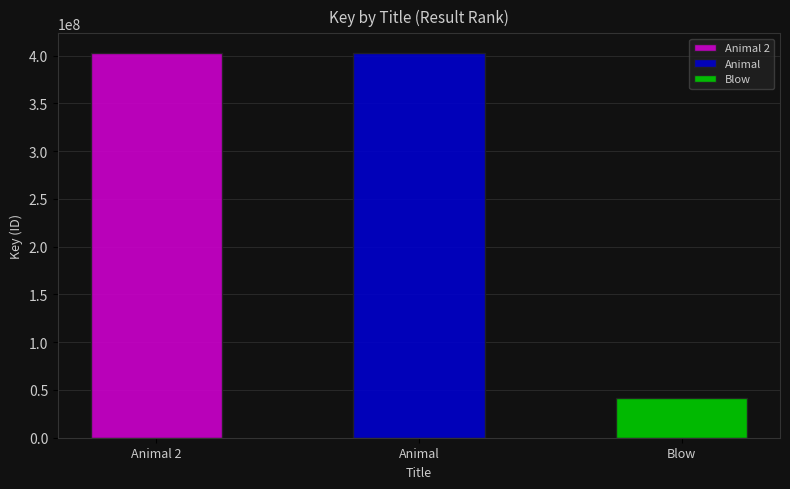

List the labels in order of value, smallest first.

Blow, Animal, Animal 2